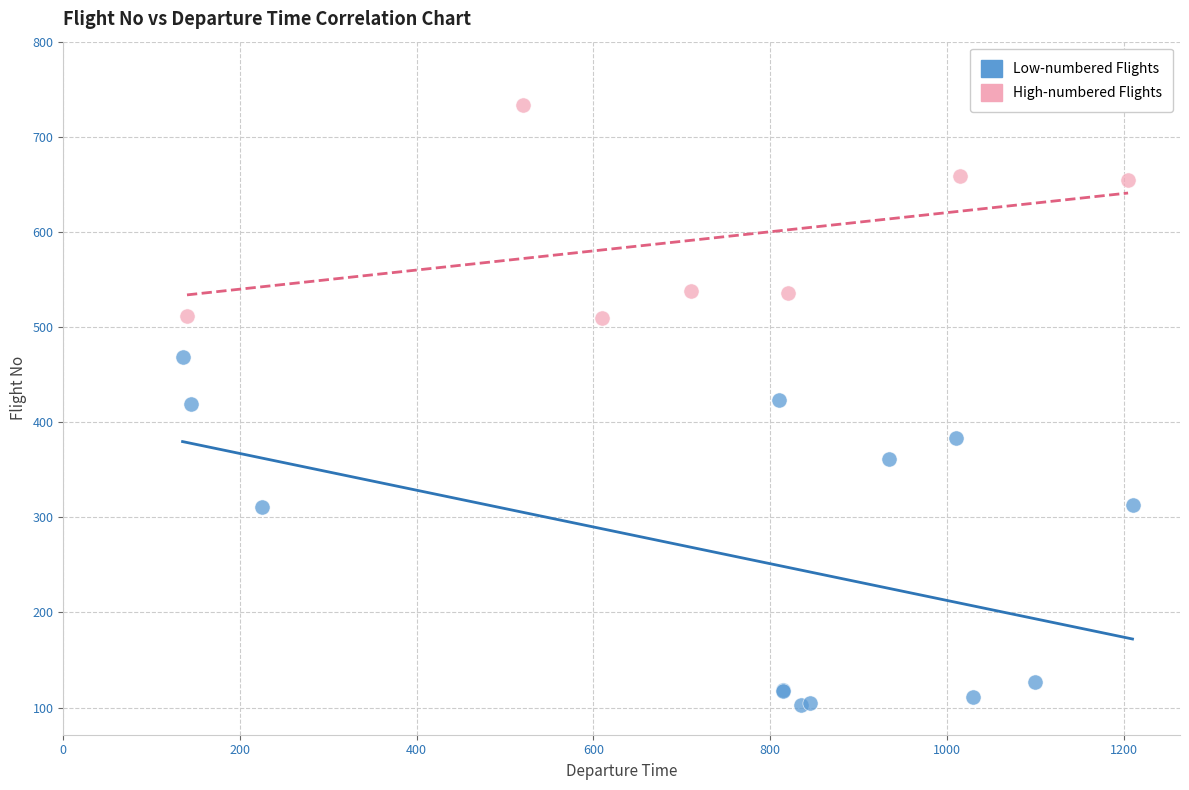

Which series contains the lowest Y value?

Low-numbered Flights